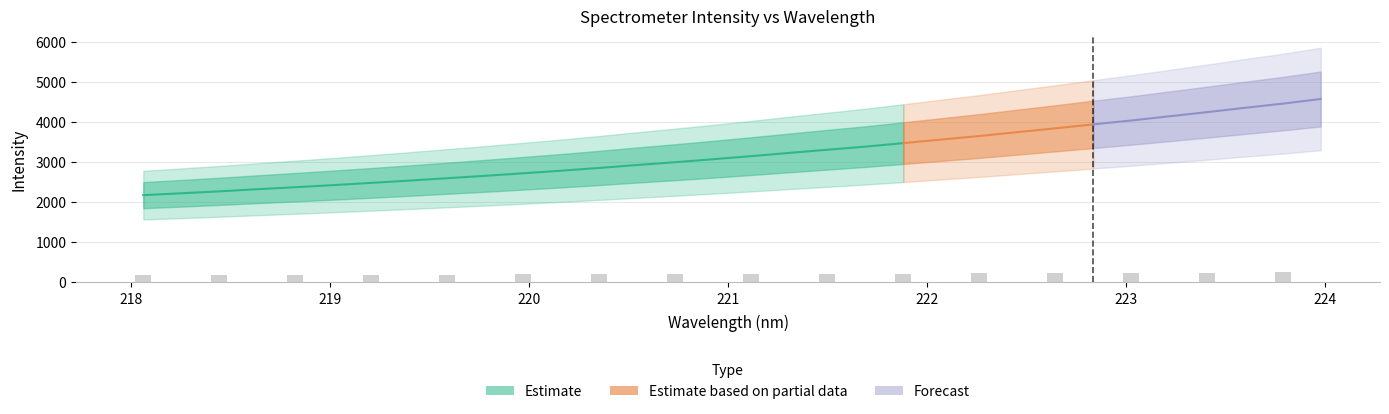

What is the ratio of the value at 222.4538 to the value at 221.1174?

1.2